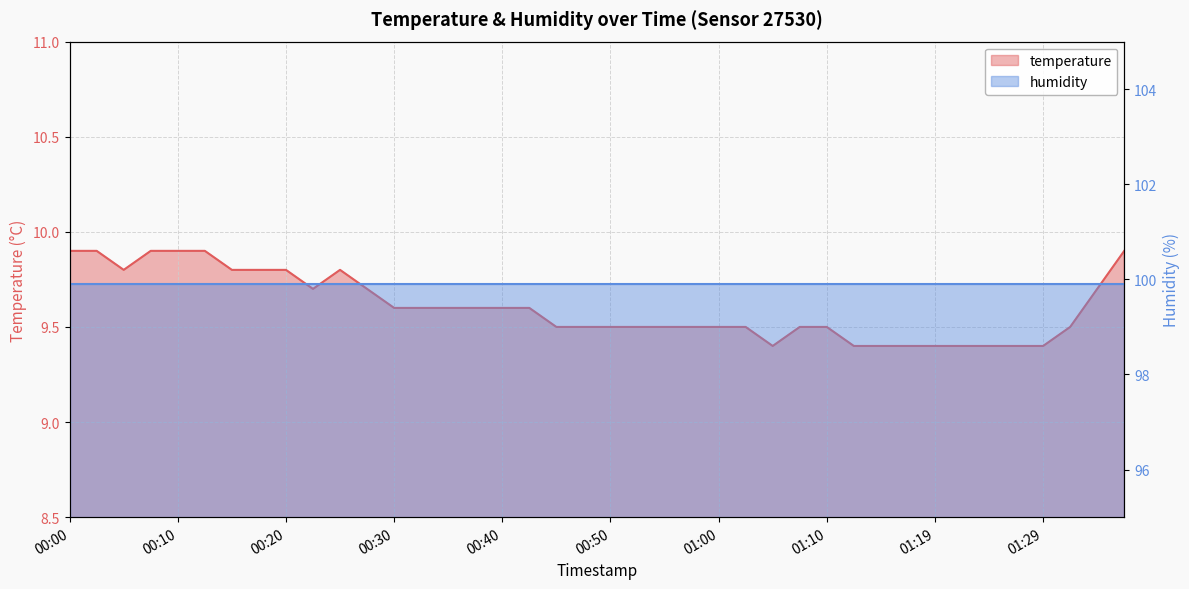

What is the change in value from 01:14 to 01:34?

+0.3